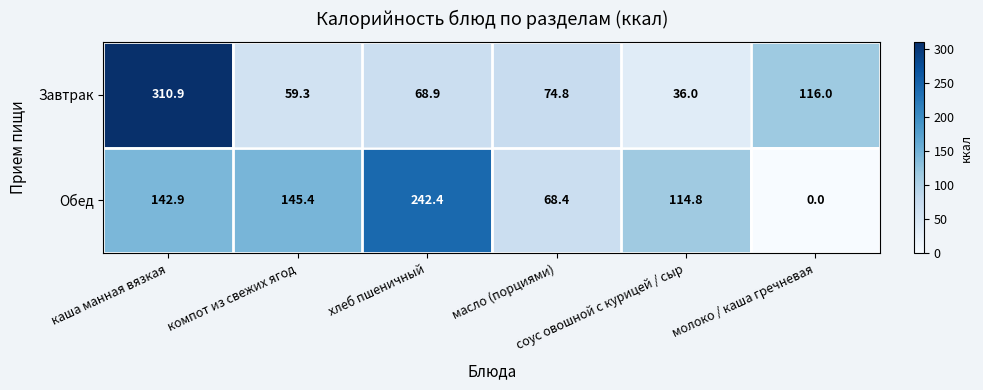

Which series has the widest spread of values?

Завтрак